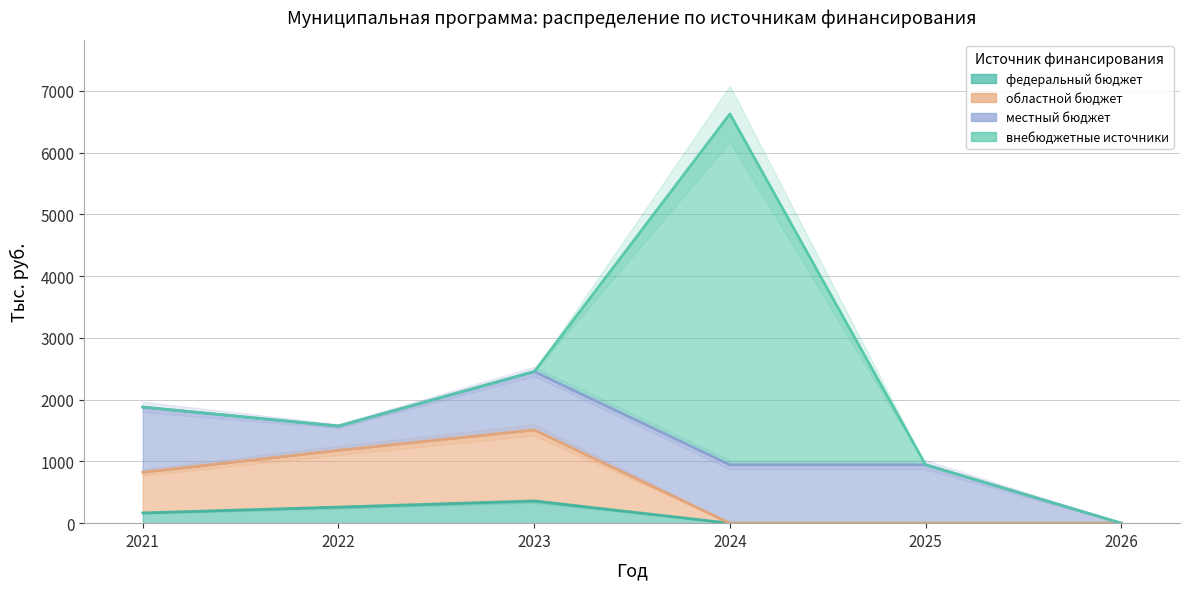

Where is the first local maximum for областной бюджет?

2023